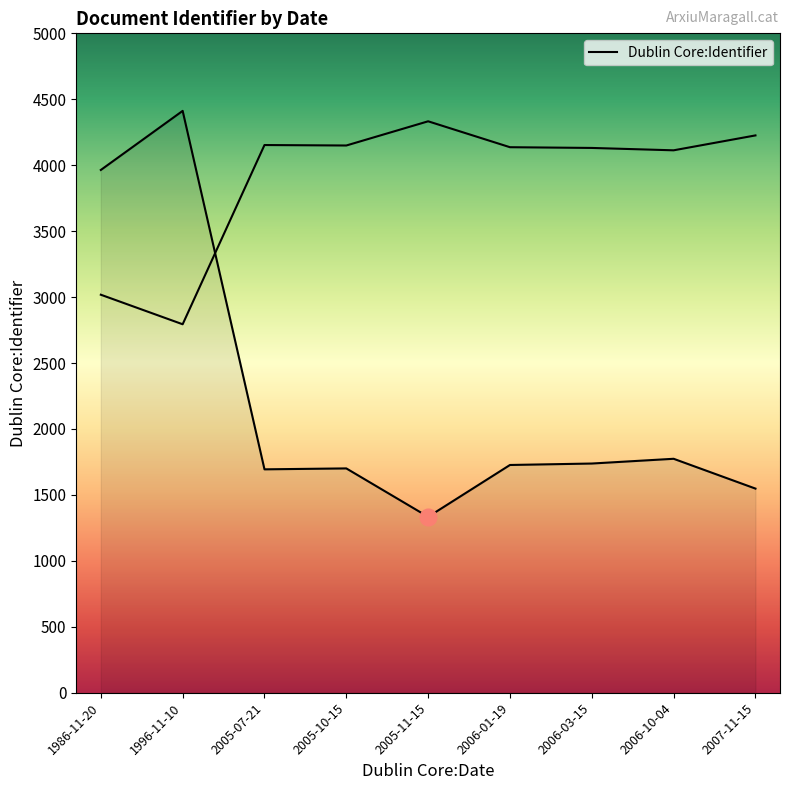

At which label does the data first exceed 1727?

1986-11-20